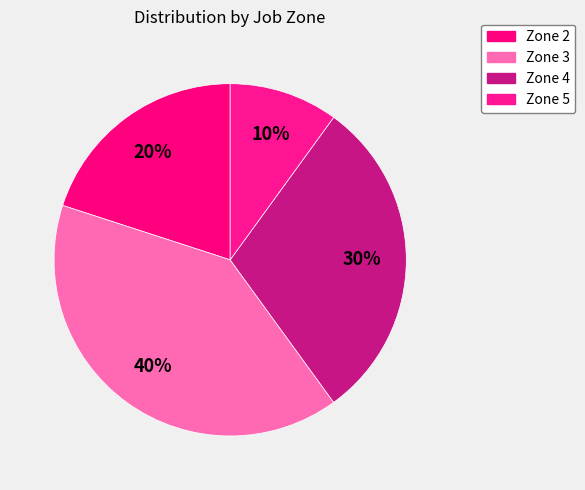

How many segments does this pie chart have?

4